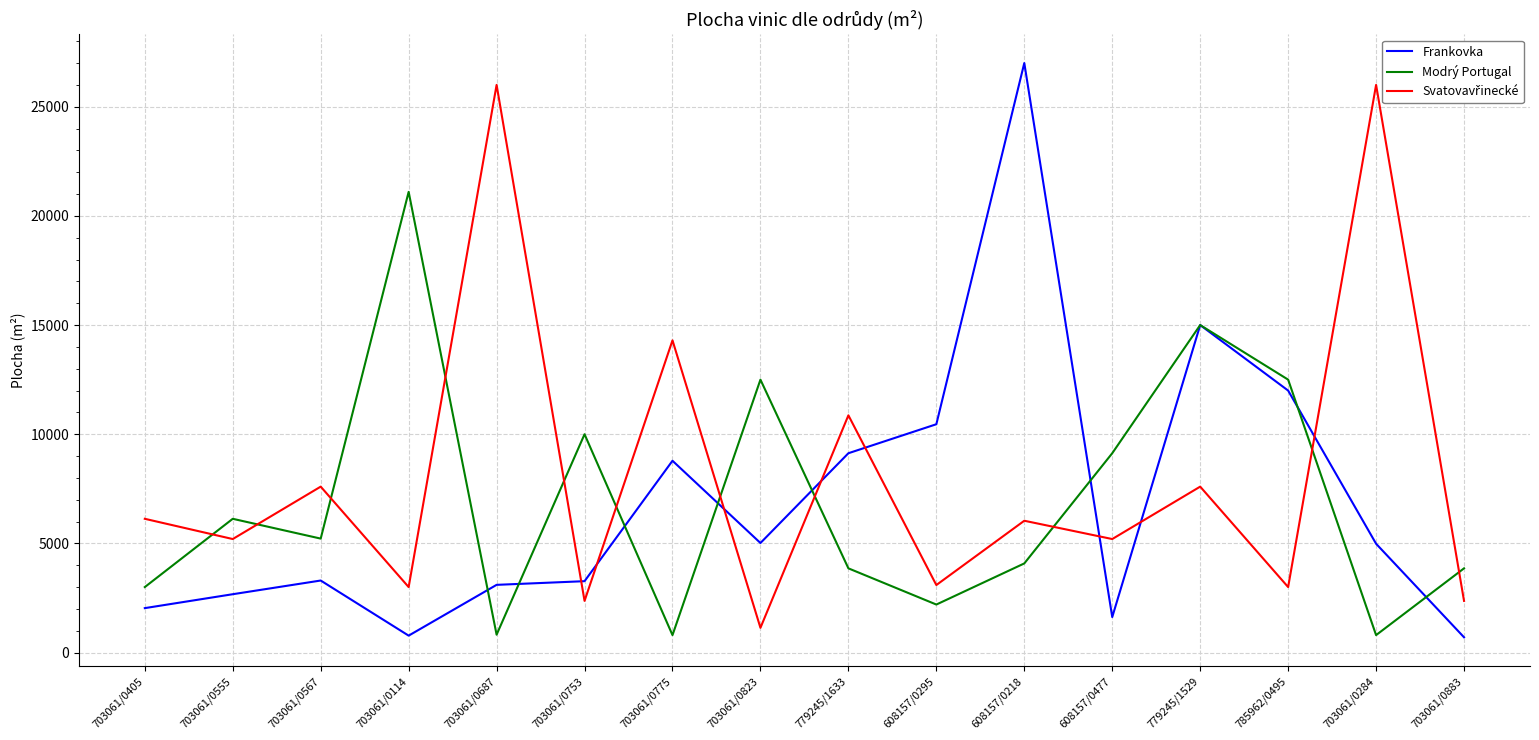

In Svatovavřinecké, how many points are higher than both neighbors (excluding endpoints)?

7